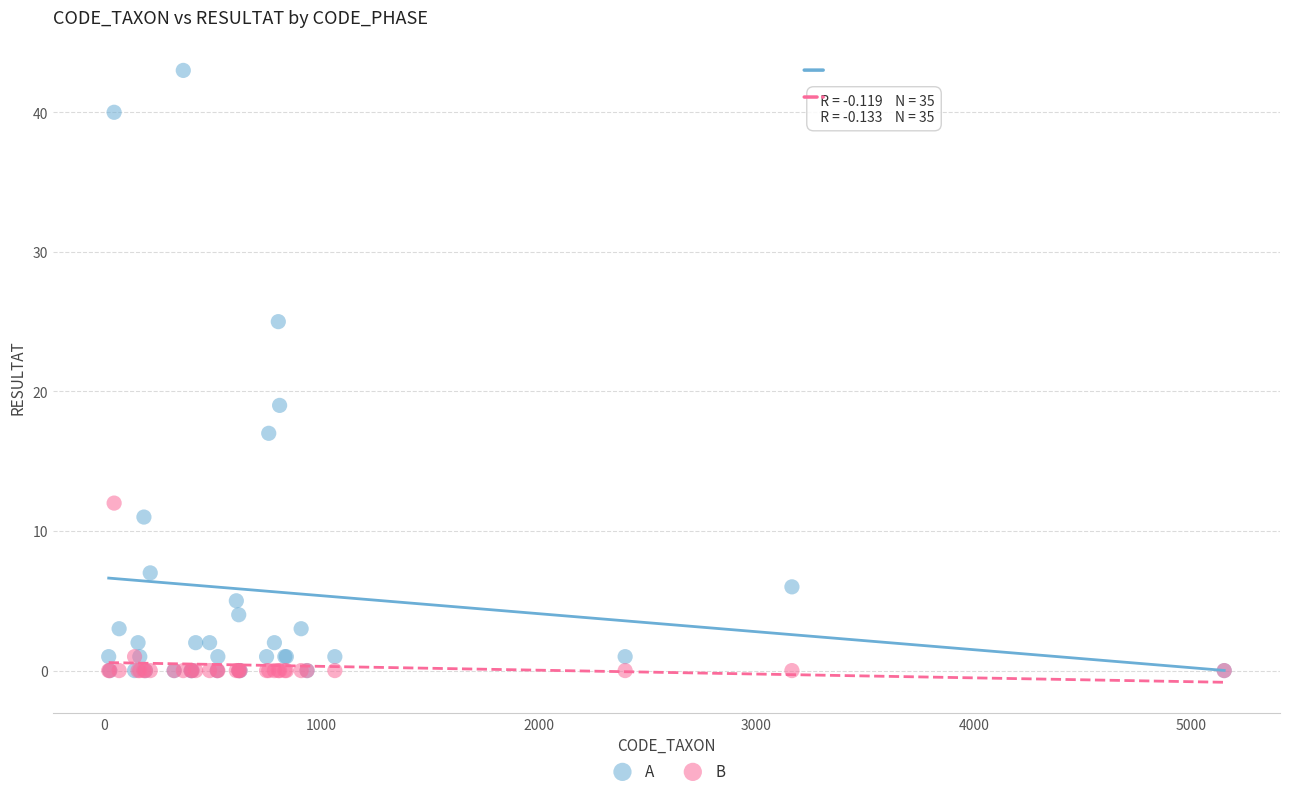

Across all series, what Y value is closest to 21?

19